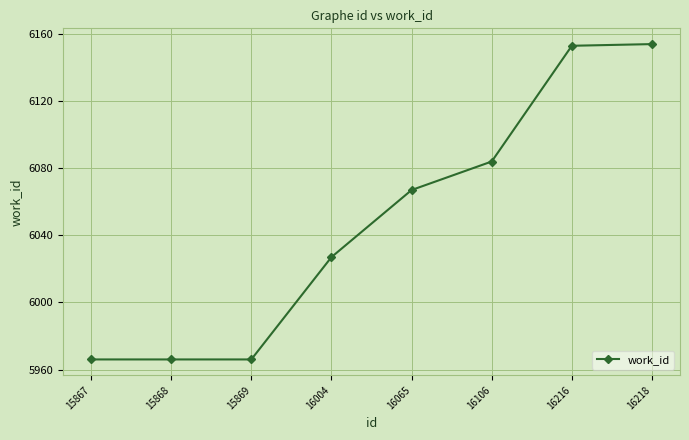

True or false: the data shows 5966 at 15868.

True